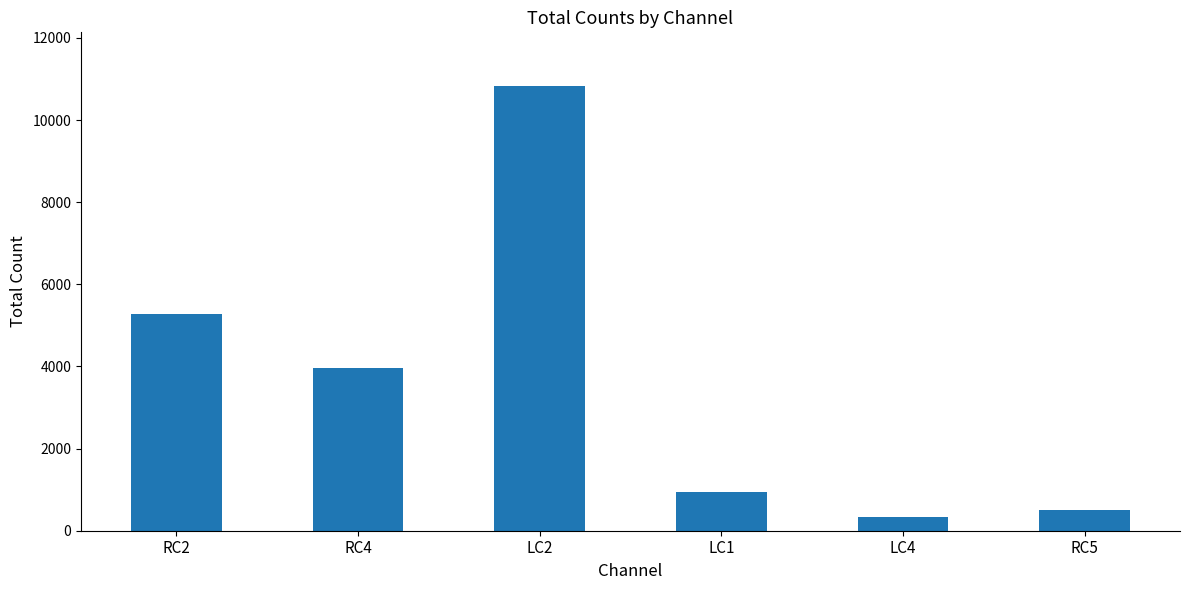

Reading left to right, list all the values displayed in this chart.

5289	3967	10837	951	329	500